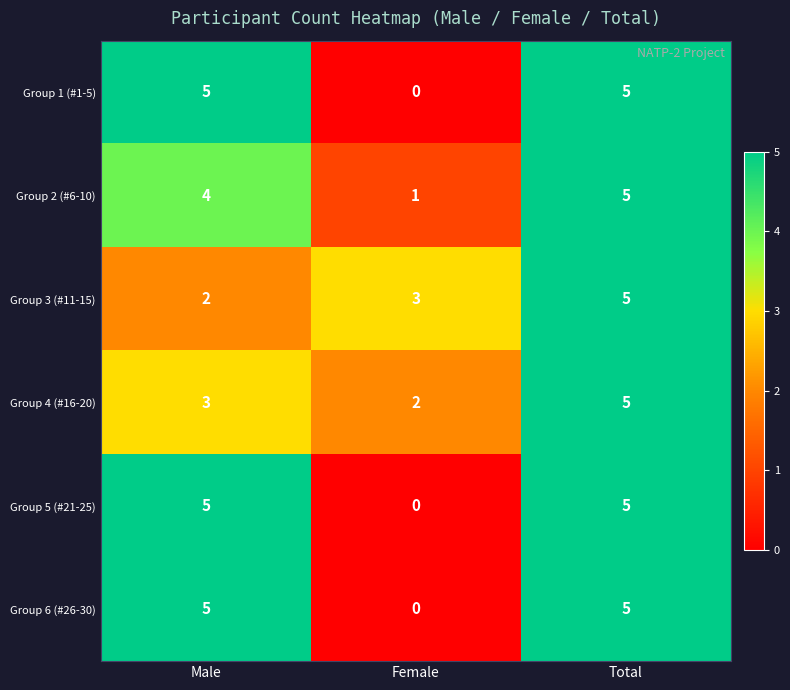

Reading left to right, transcribe all the data shown in this chart.

Group 1 (#1-5): 5	0	5
Group 2 (#6-10): 4	1	5
Group 3 (#11-15): 2	3	5
Group 4 (#16-20): 3	2	5
Group 5 (#21-25): 5	0	5
Group 6 (#26-30): 5	0	5